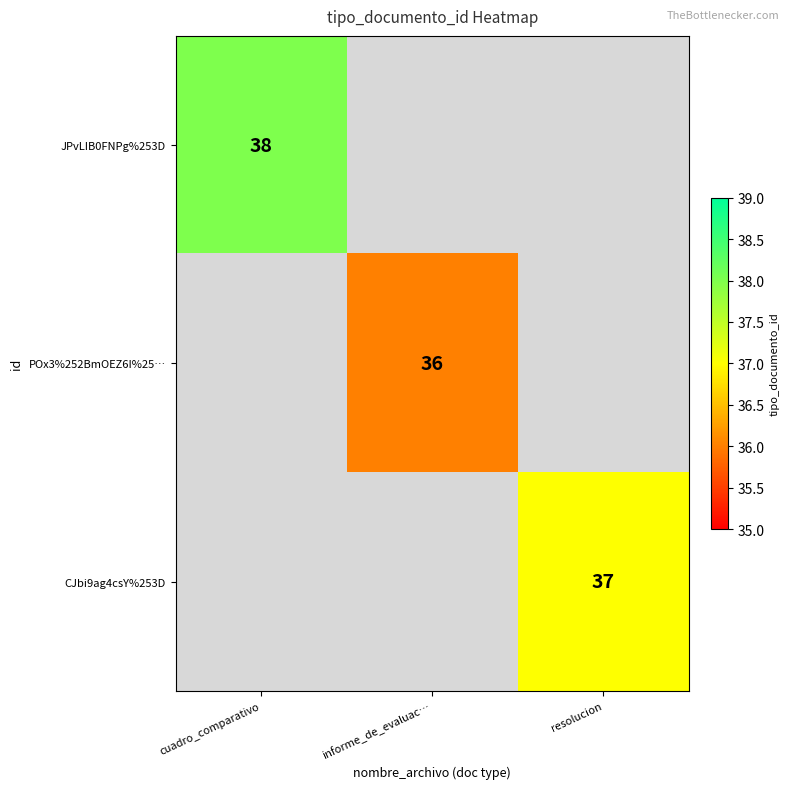

True or false: JPvLIB0FNPg%253D has a value of 55.3 at cuadro_comparativo.

False